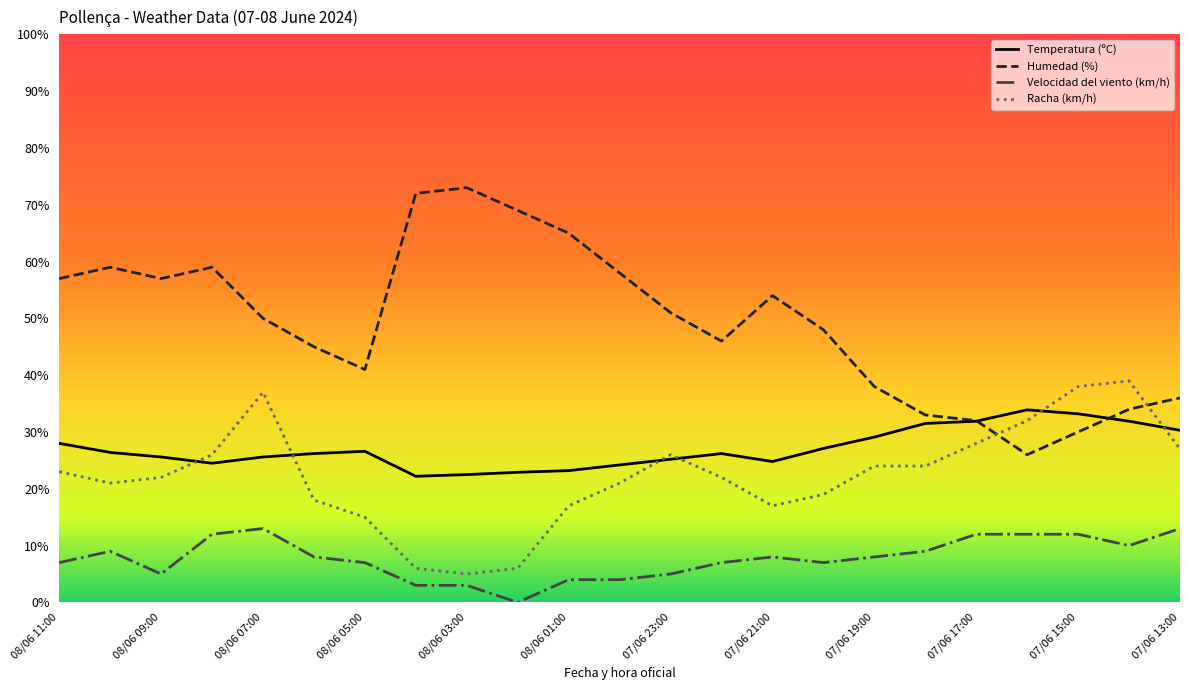

What is the average value of the Temperatura (ºC) series?

27.1